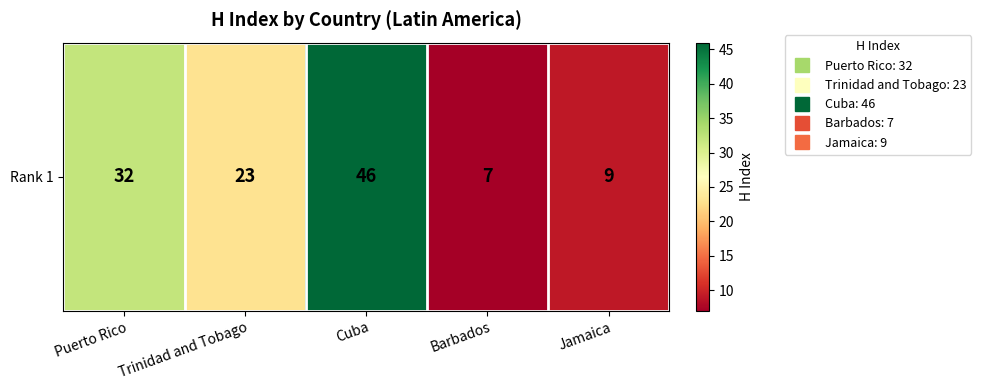

What is the sum of all values?

117